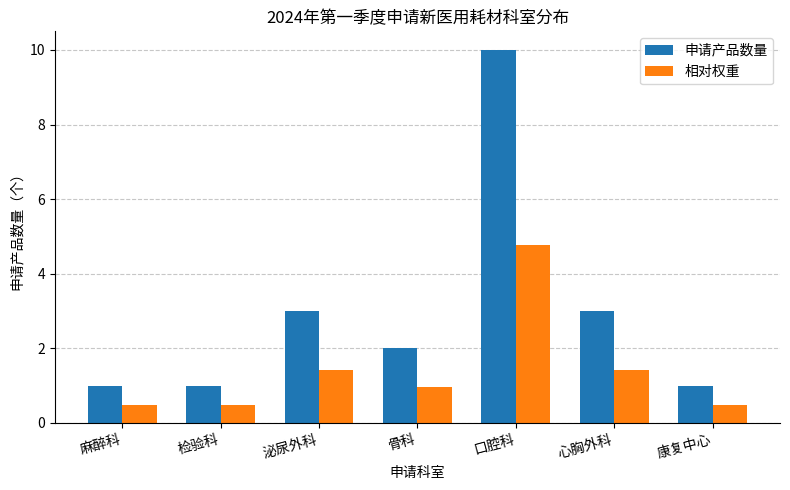

What is the sum of the 相对权重 values at 心胸外科 and 康复中心?

1.9